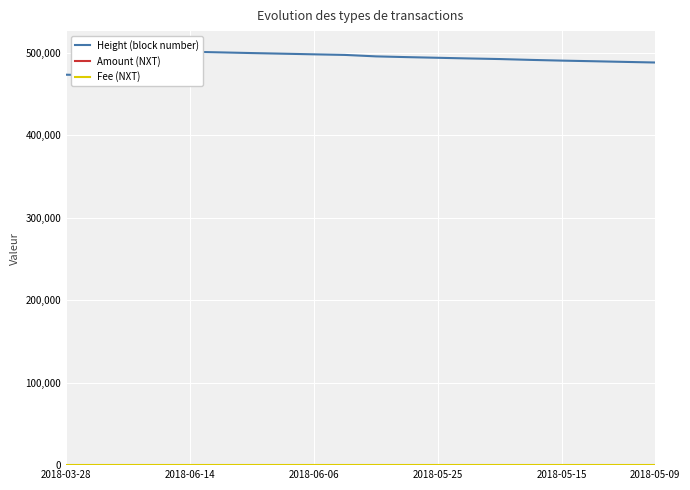

What are all the series names shown in the legend?

Height (block number), Amount (NXT), Fee (NXT)